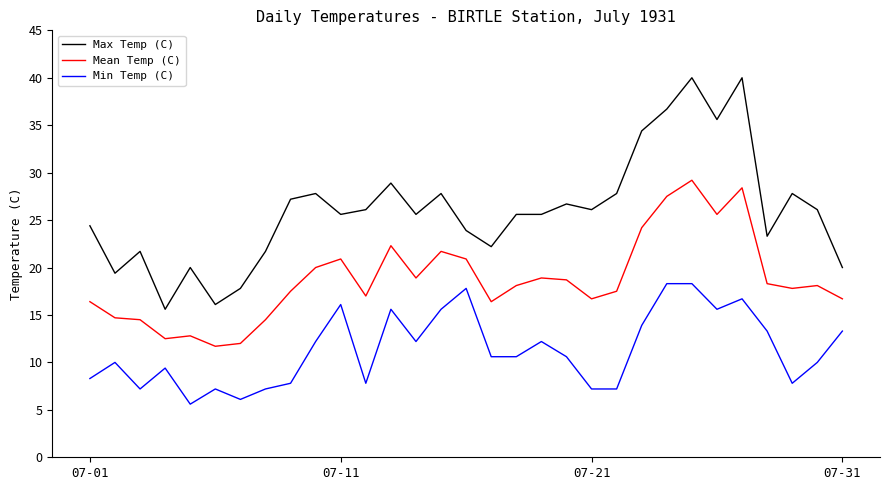

True or false: Mean Temp (C) and Max Temp (C) intersect in this chart.

False